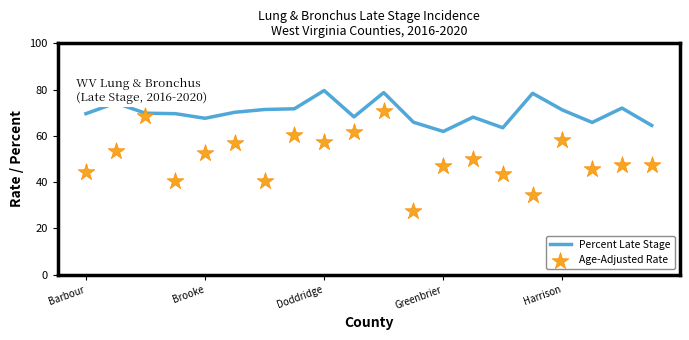

What are all the series names shown in the legend?

Percent Late Stage, Age-Adjusted Rate